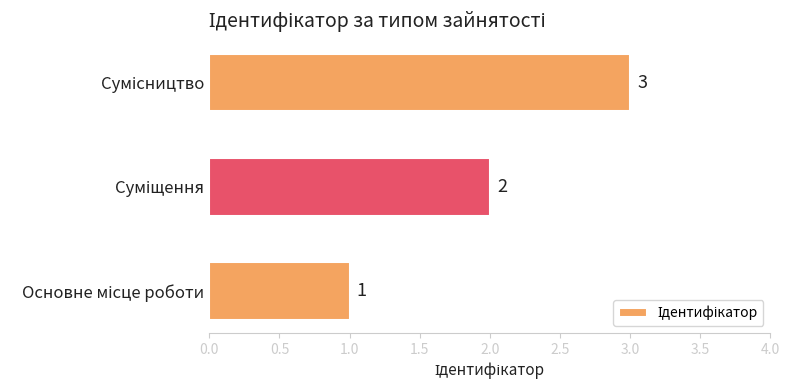

What is the maximum value shown in the chart?

3